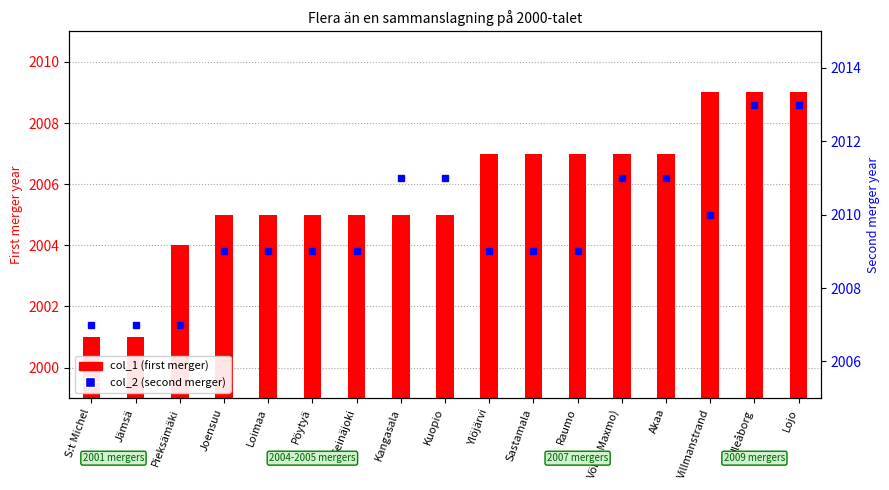

What is the label of the 10th bar from the right?

Kangasala